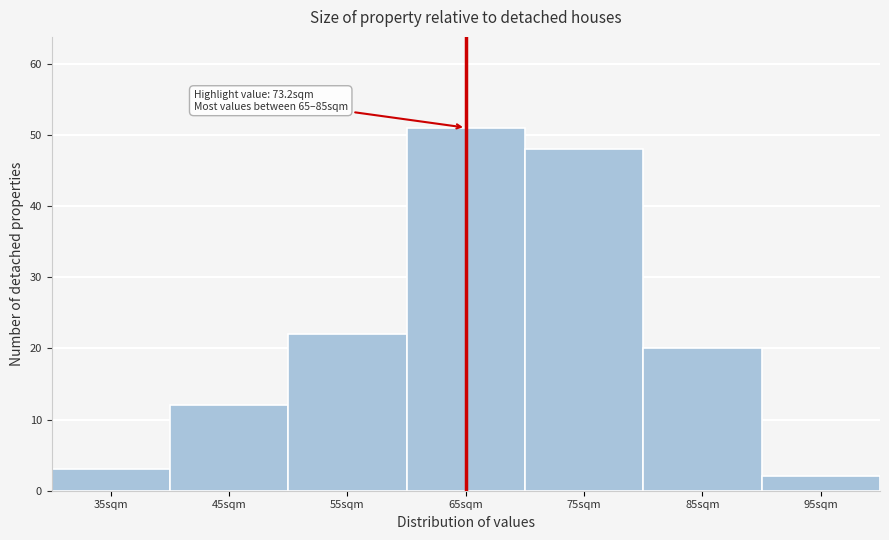

Reading left to right, transcribe all the data shown in this chart.

3	12	22	51	48	20	2